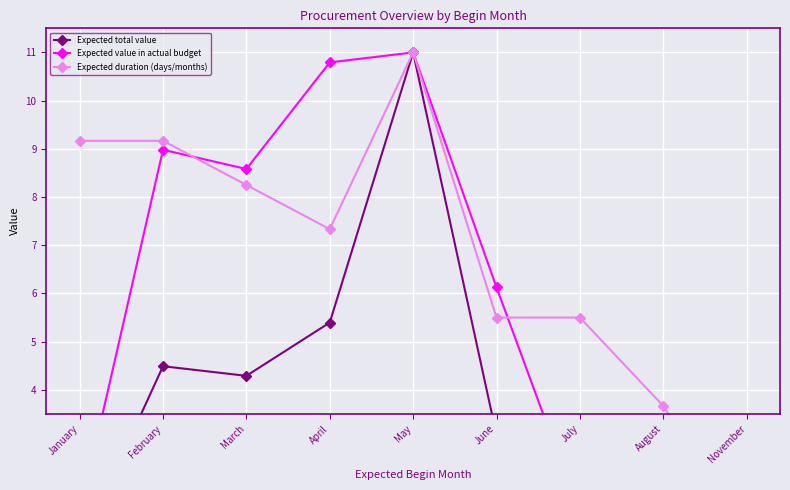

What is the value of the Expected duration (days/months) point at the 4th from the left?

7.3